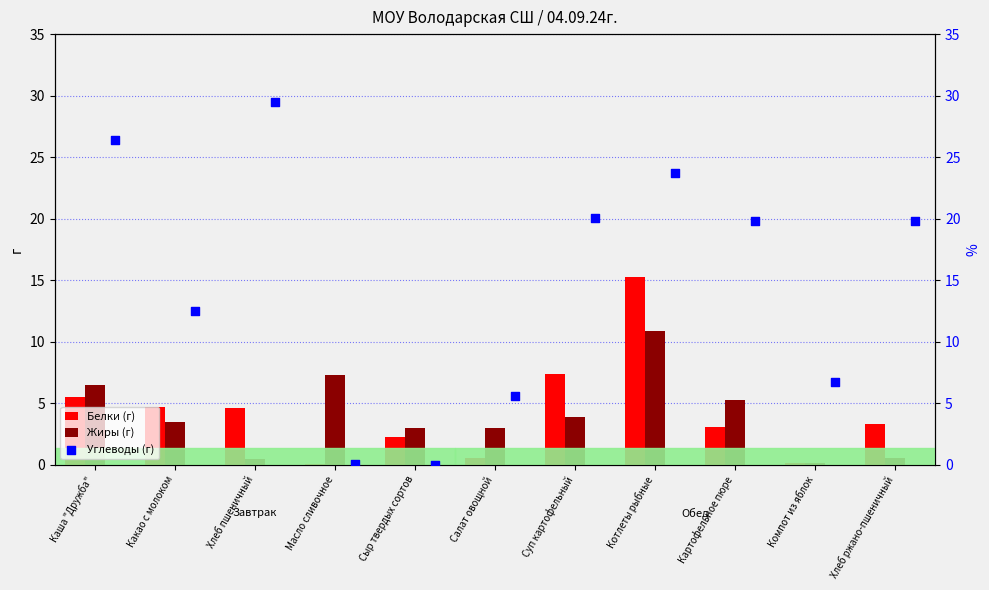

What are all the series names shown in the legend?

Белки, Жиры, Углеводы